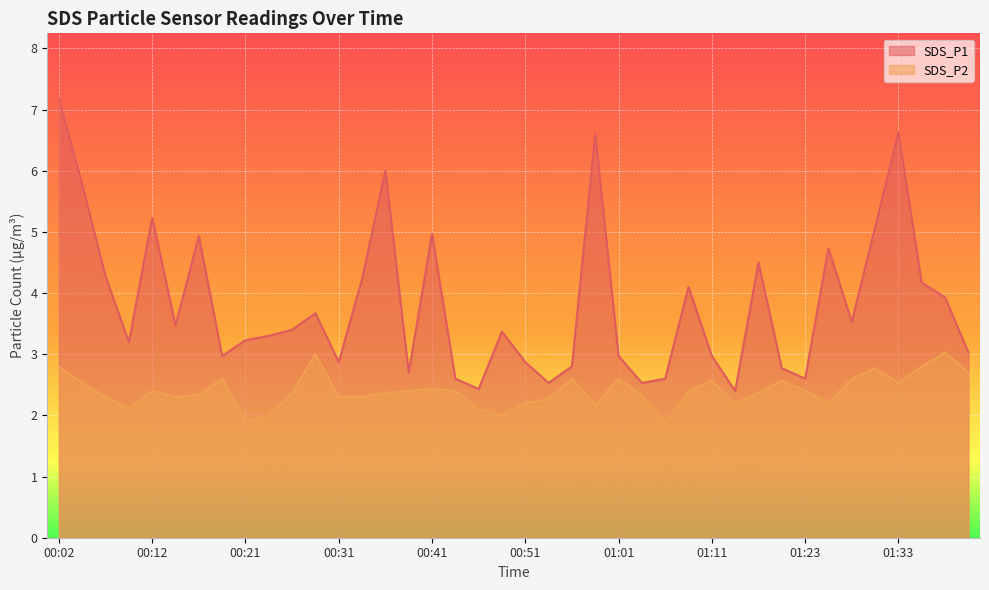

What is the difference between the second highest and second lowest values in the SDS_P2 series?

1.1